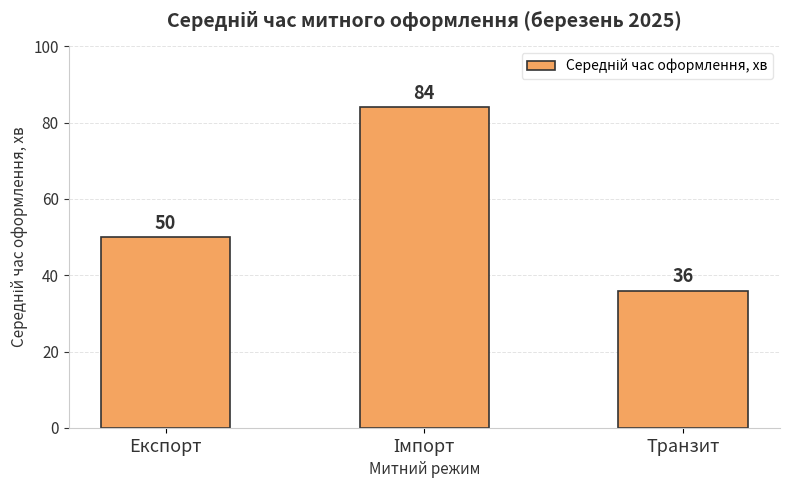

True or false: the data shows 30 at Експорт.

False